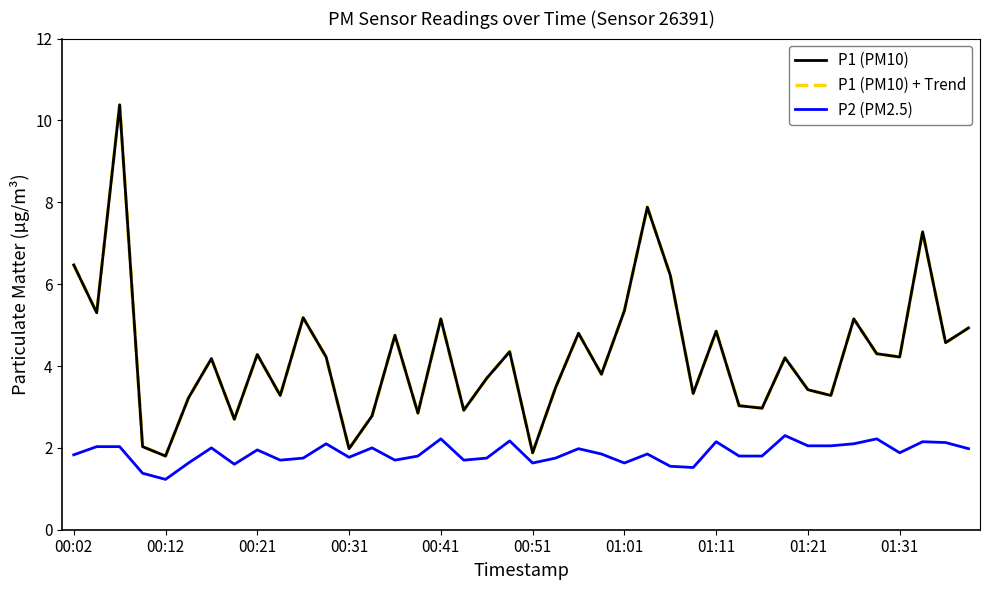

At how many categories does at least one series exceed 2?

37